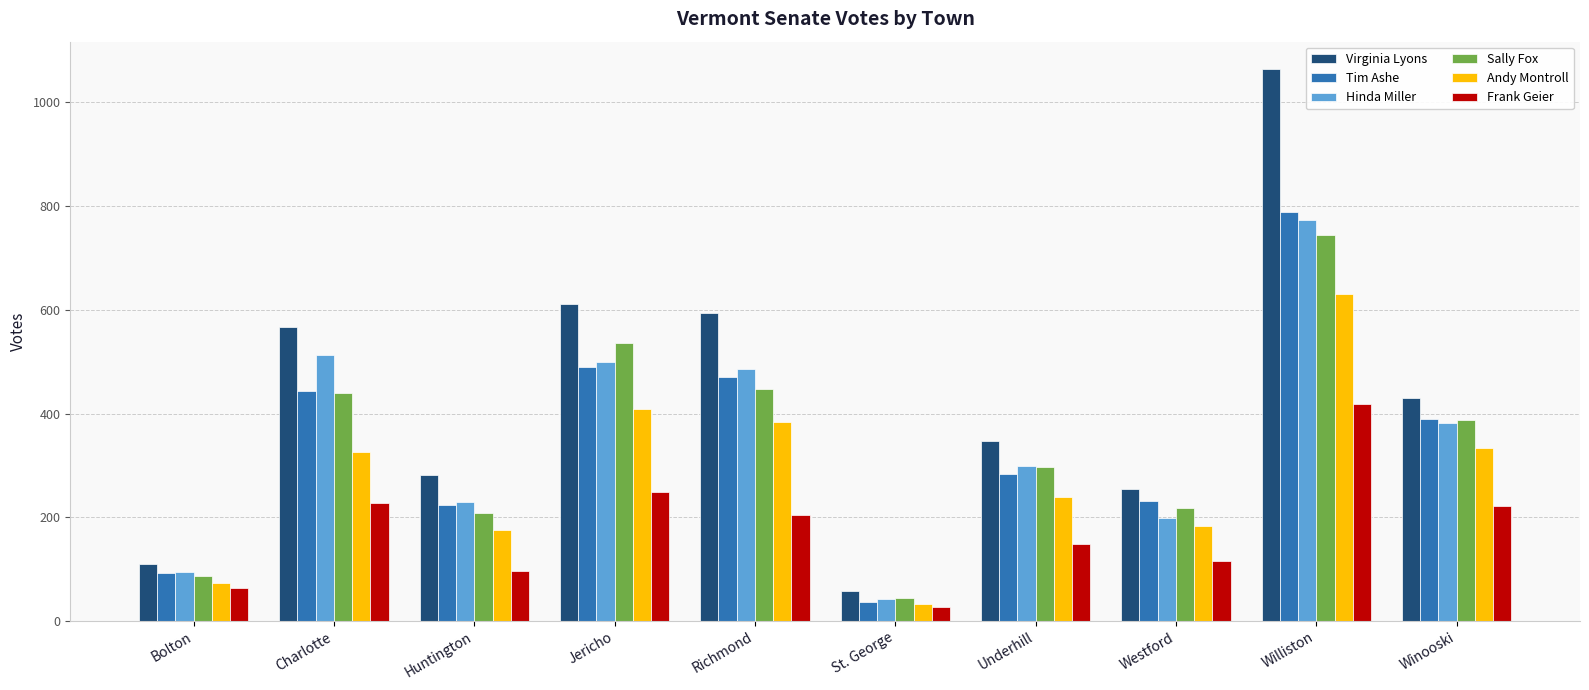

How many data points does each series have?

10